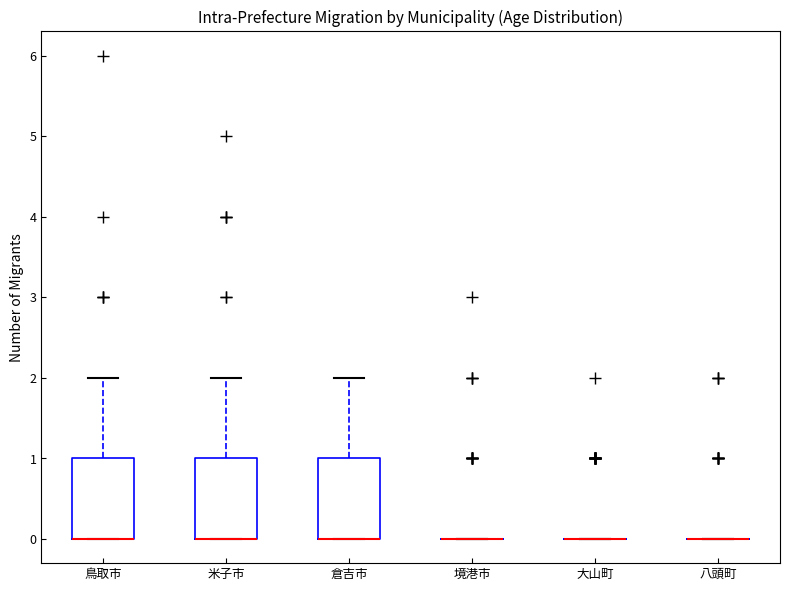

Reading left to right, read every box against the y-axis: the position of its median line, the range the box covers, and the ends of its whiskers. The values are not printed on the chart, so give them approximately, as read against the axis.

鳥取市: median 0 (drawn on the box's lower edge), box 0 to 1, whiskers 0 to 2
米子市: median 0 (drawn on the box's lower edge), box 0 to 1, whiskers 0 to 2
倉吉市: median 0 (drawn on the box's lower edge), box 0 to 1, whiskers 0 to 2
境港市: box collapsed to a line at 0, whiskers 0 to 0
大山町: box collapsed to a line at 0, whiskers 0 to 0
八頭町: box collapsed to a line at 0, whiskers 0 to 0